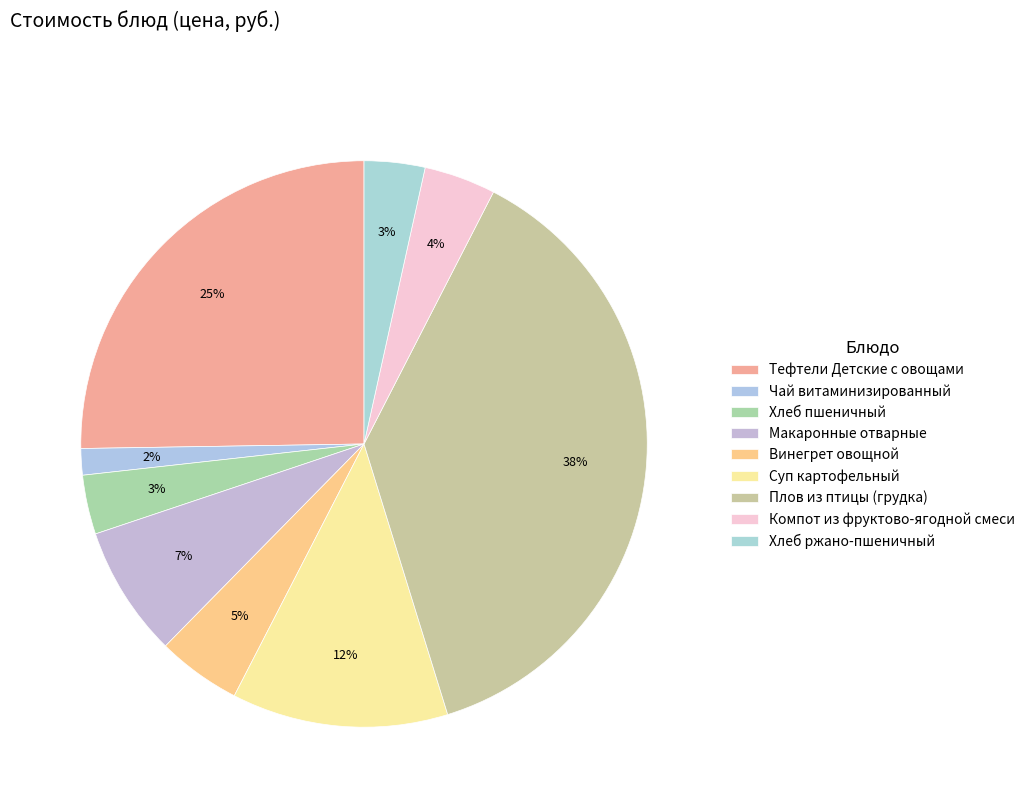

How many segments does this pie chart have?

9